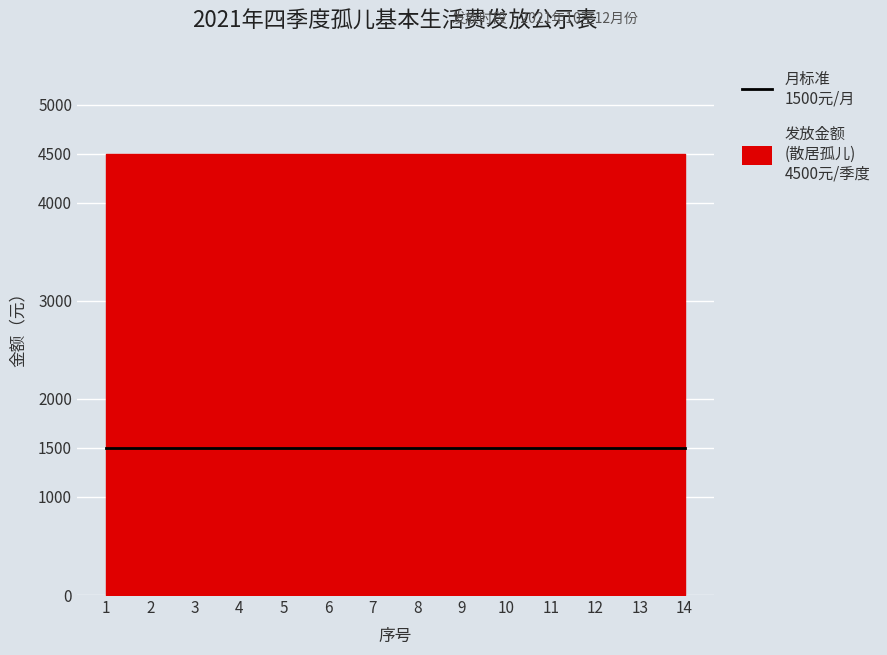

What is the total value across all series at 11?

6000